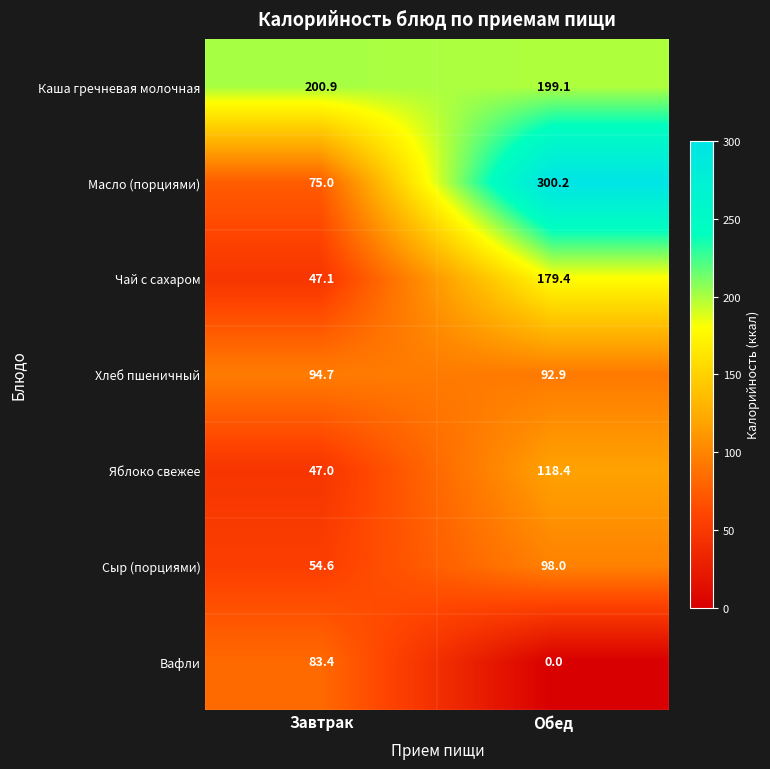

Reading right to left, list all the values displayed in this chart.

Каша гречневая молочная: Обед=199.1	Завтрак=200.9
Масло (порциями): Обед=300.2	Завтрак=75.0
Чай с сахаром: Обед=179.4	Завтрак=47.1
Хлеб пшеничный: Обед=92.9	Завтрак=94.7
Яблоко свежее: Обед=118.4	Завтрак=47.0
Сыр (порциями): Обед=98.0	Завтрак=54.6
Вафли: Обед=0.0	Завтрак=83.4